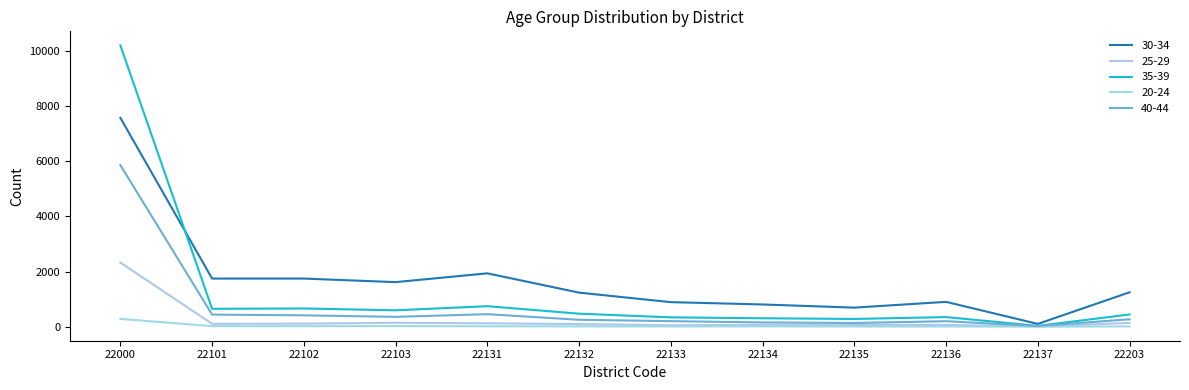

Reading left to right, extract all data points from this chart.

30-34: 22000=7575	22101=1745	22102=1745	22103=1616	22131=1935	22132=1235	22133=890	22134=806	22135=691	22136=900	22137=101	22203=1247
25-29: 22000=2324	22101=104	22102=110	22103=142	22131=122	22132=95	22133=52	22134=63	22135=62	22136=66	22137=10	22203=137
35-39: 22000=10201	22101=649	22102=660	22103=594	22131=743	22132=472	22133=338	22134=305	22135=280	22136=348	22137=29	22203=443
20-24: 22000=282	22101=20	22102=18	22103=23	22131=15	22132=11	22133=9	22134=11	22135=6	22136=7	22137=1	22203=10
40-44: 22000=5859	22101=438	22102=412	22103=356	22131=454	22132=251	22133=201	22134=154	22135=134	22136=199	22137=24	22203=268